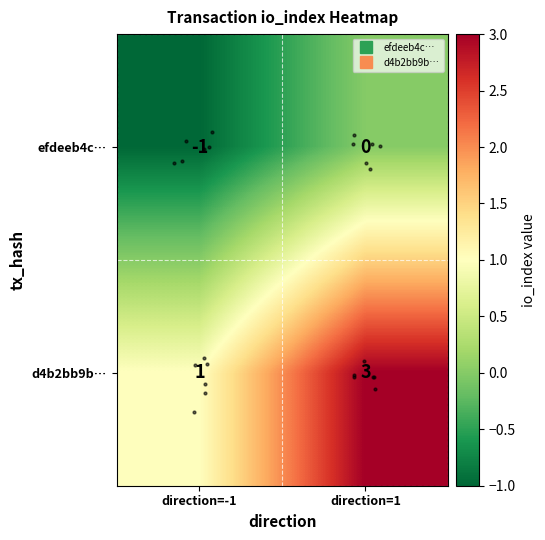

What is the smallest value displayed?

-1